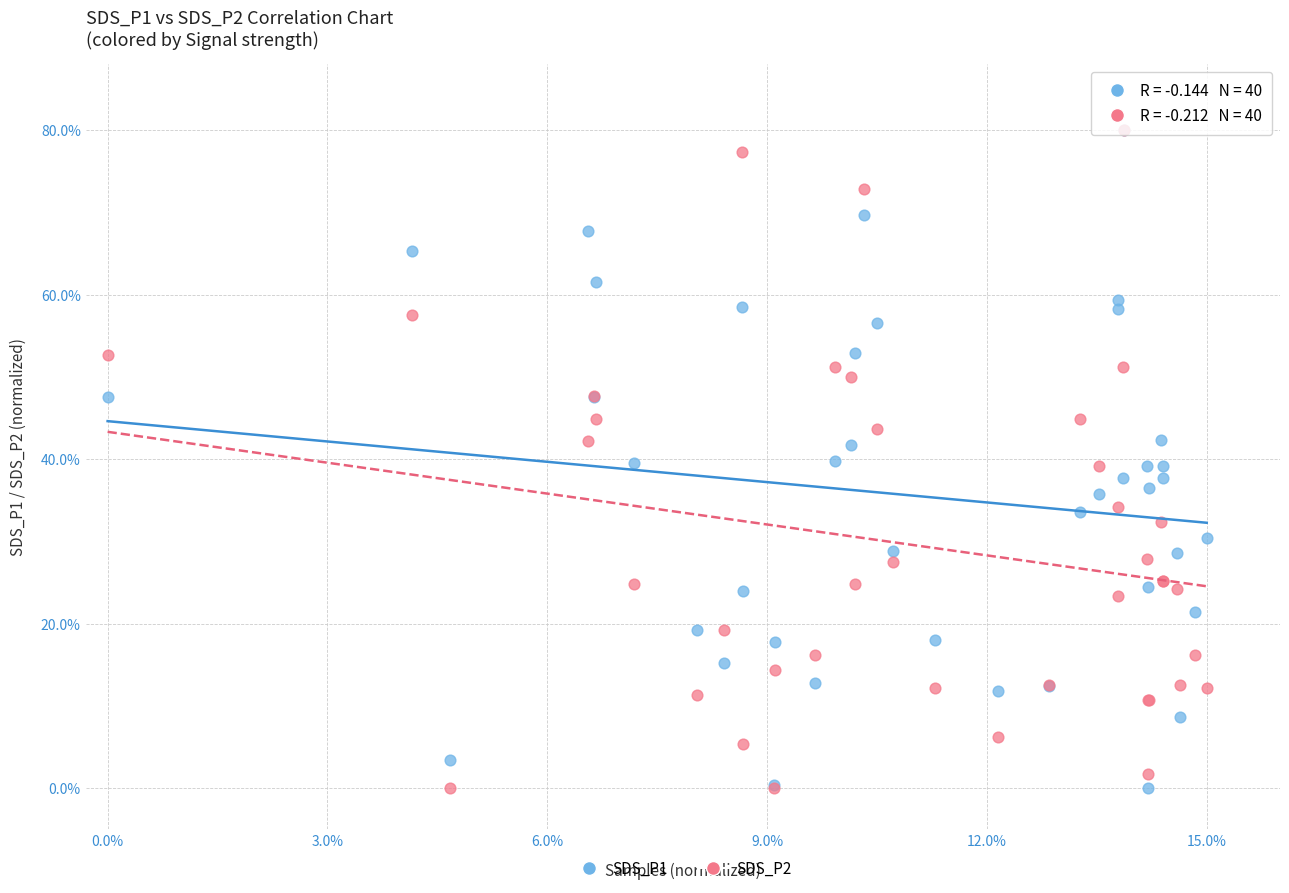

What are all the series names shown in the legend?

SDS_P1, SDS_P2